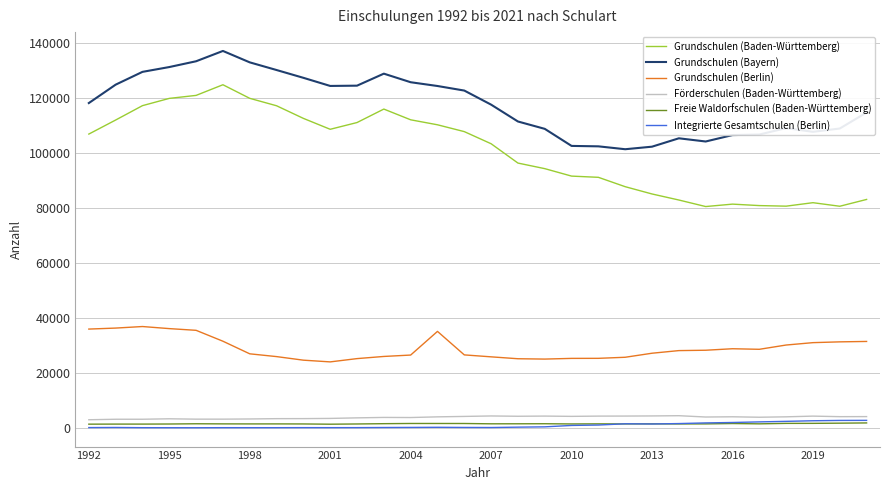

Which series has the largest total across all categories?

Grundschulen (Bayern)